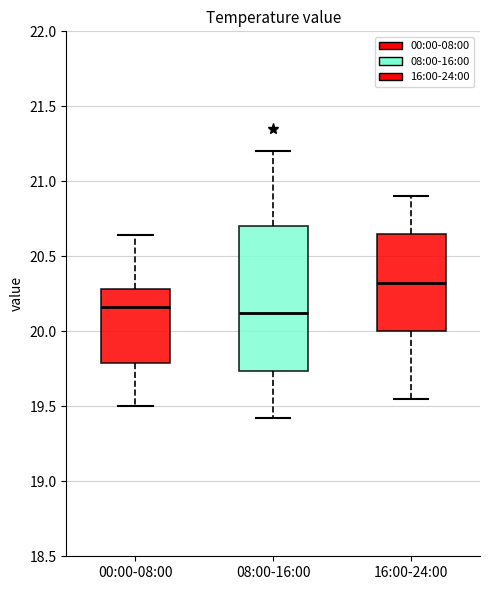

Reading left to right, read every box against the y-axis: the position of its median line, the range the box covers, and the ends of its whiskers. The values are not printed on the chart, so give them approximately, as read against the axis.

00:00-08:00: median 20.15, box 19.80 to 20.30, whiskers 19.50 to 20.65
08:00-16:00: median 20.15, box 19.75 to 20.70, whiskers 19.40 to 21.20
16:00-24:00: median 20.35, box 20.00 to 20.65, whiskers 19.55 to 20.90